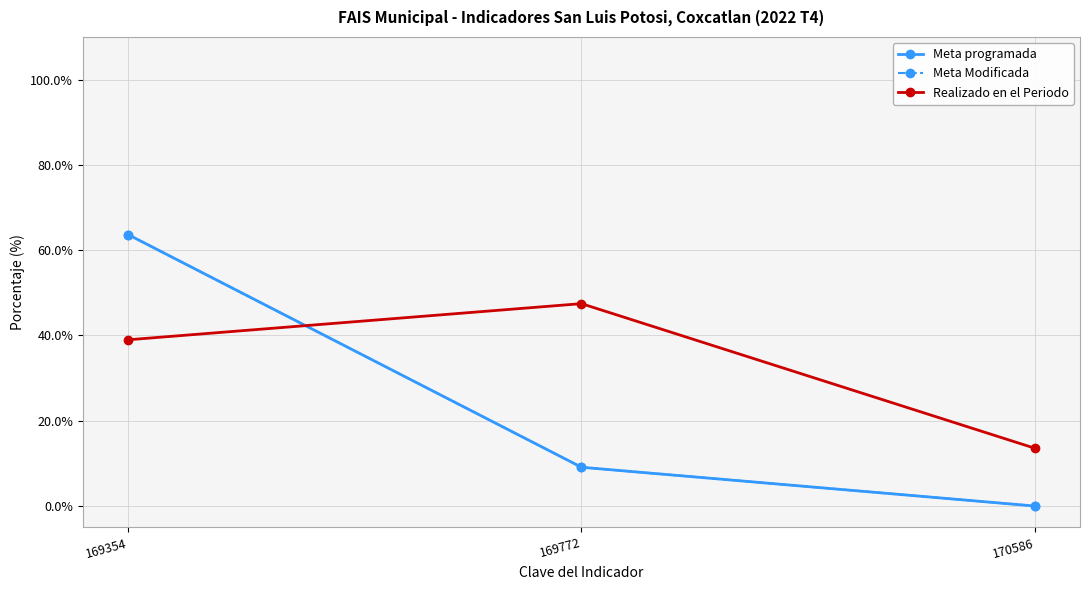

What is the difference between the highest and lowest values at 169772?

38.4